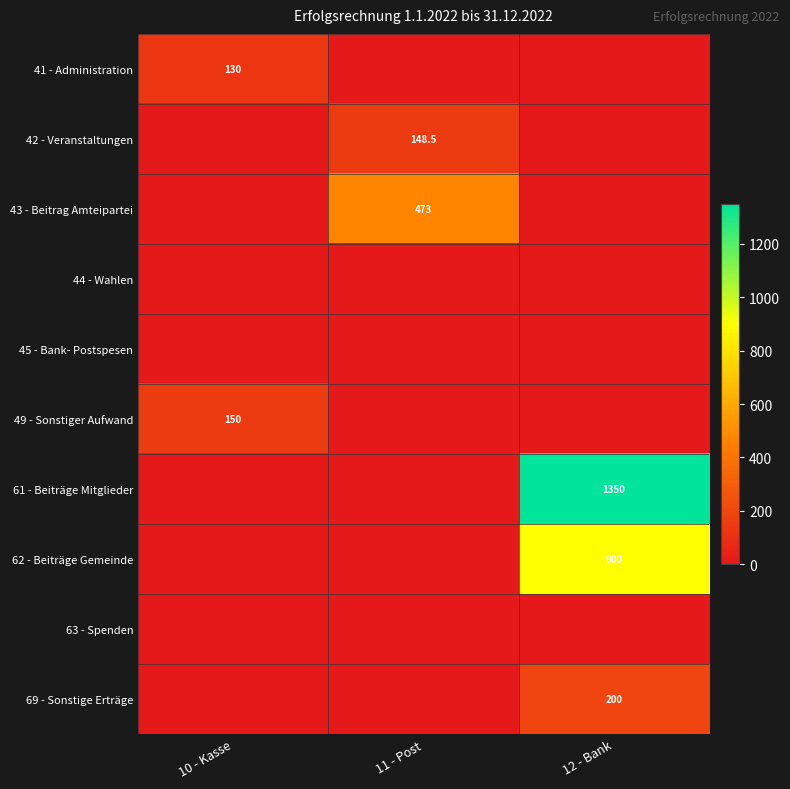

At which category does the chart reach its minimum across all series?

11 - Post